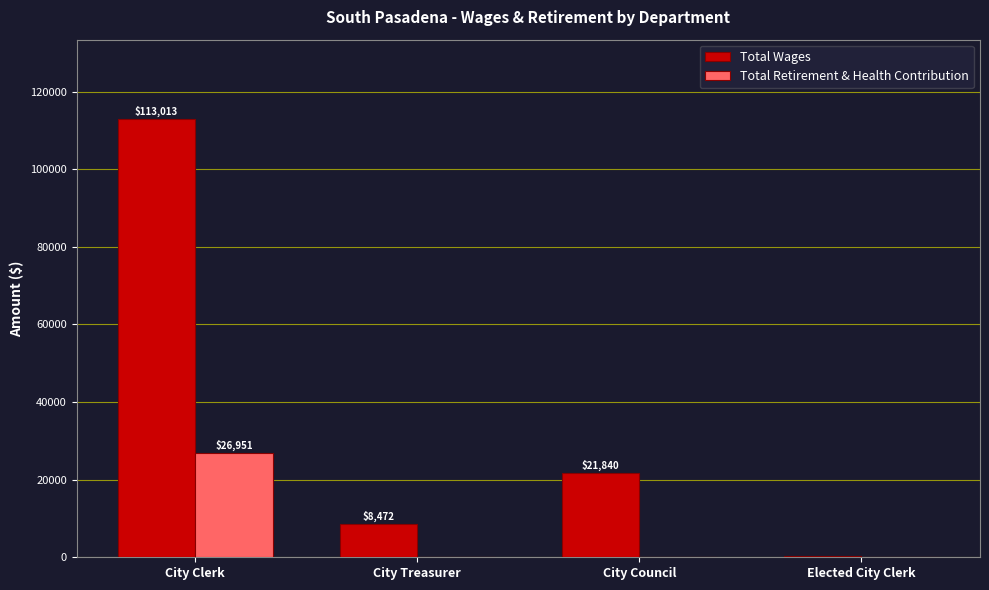

What is the sum of the Total Retirement & Health Contribution values at City Clerk and City Treasurer?

26951